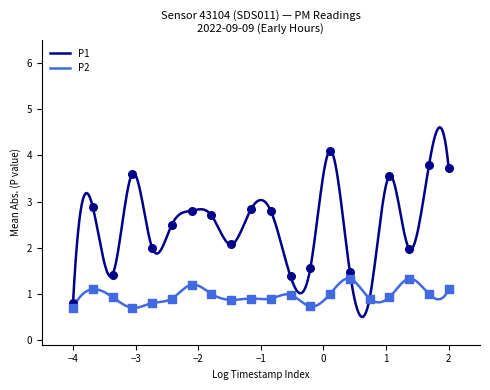

Which series reaches the maximum Y coordinate?

P1